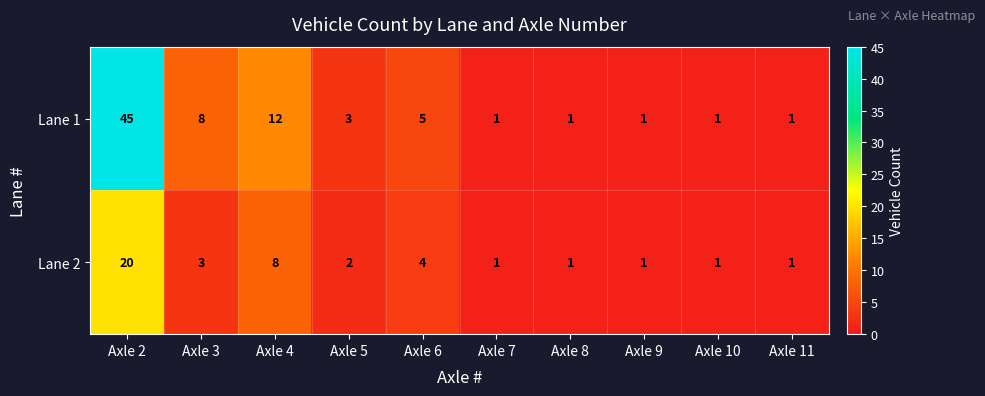

How many data points in Lane 1 are less than 3?

5